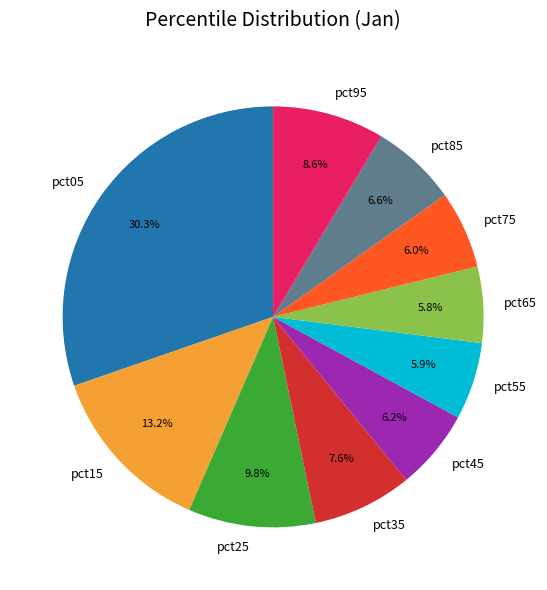

Which slice is the largest?

pct05